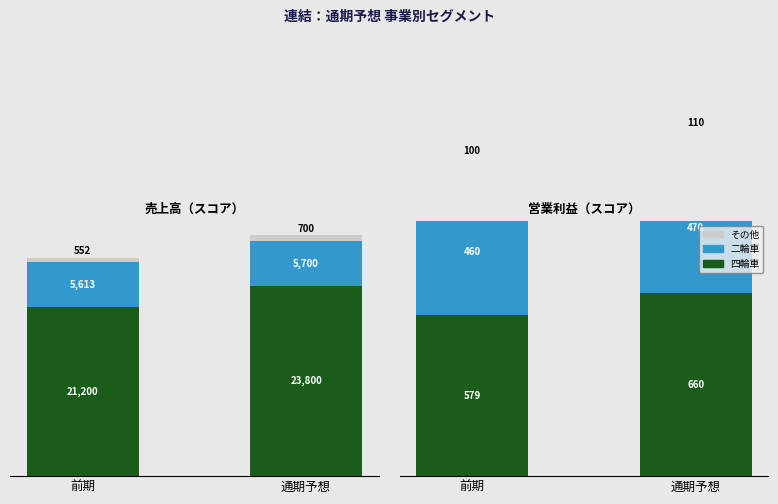

The value of 二輪車 at 通期予想 is 214. True or false?

False